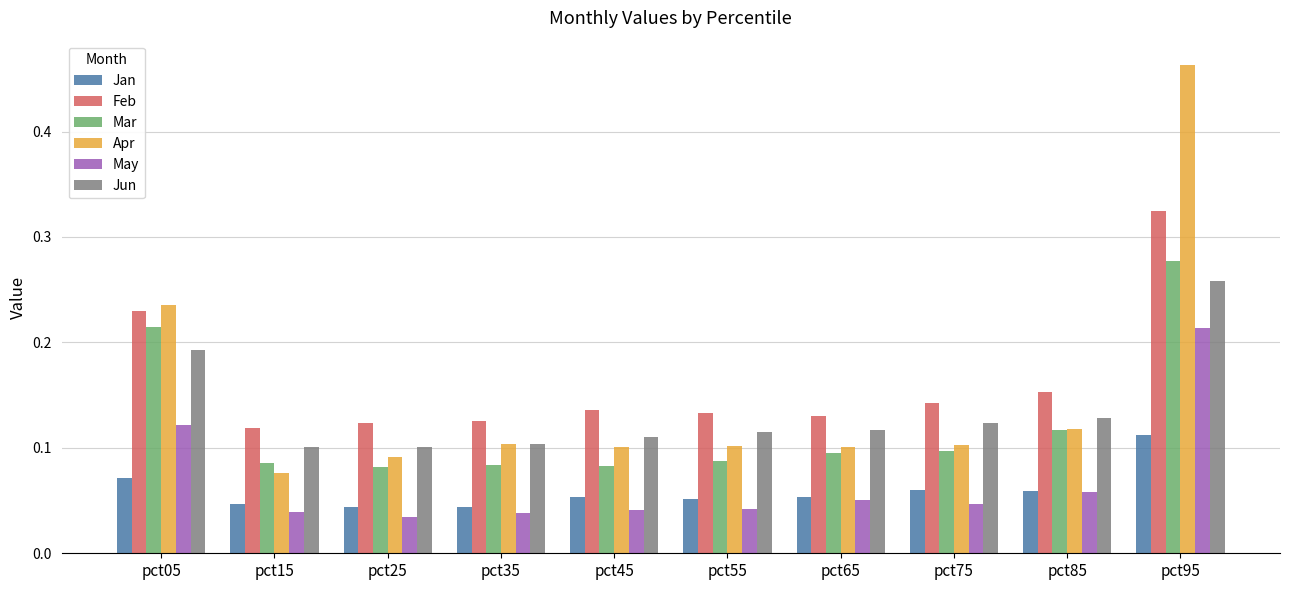

What is the total value across all series at pct85?

0.6